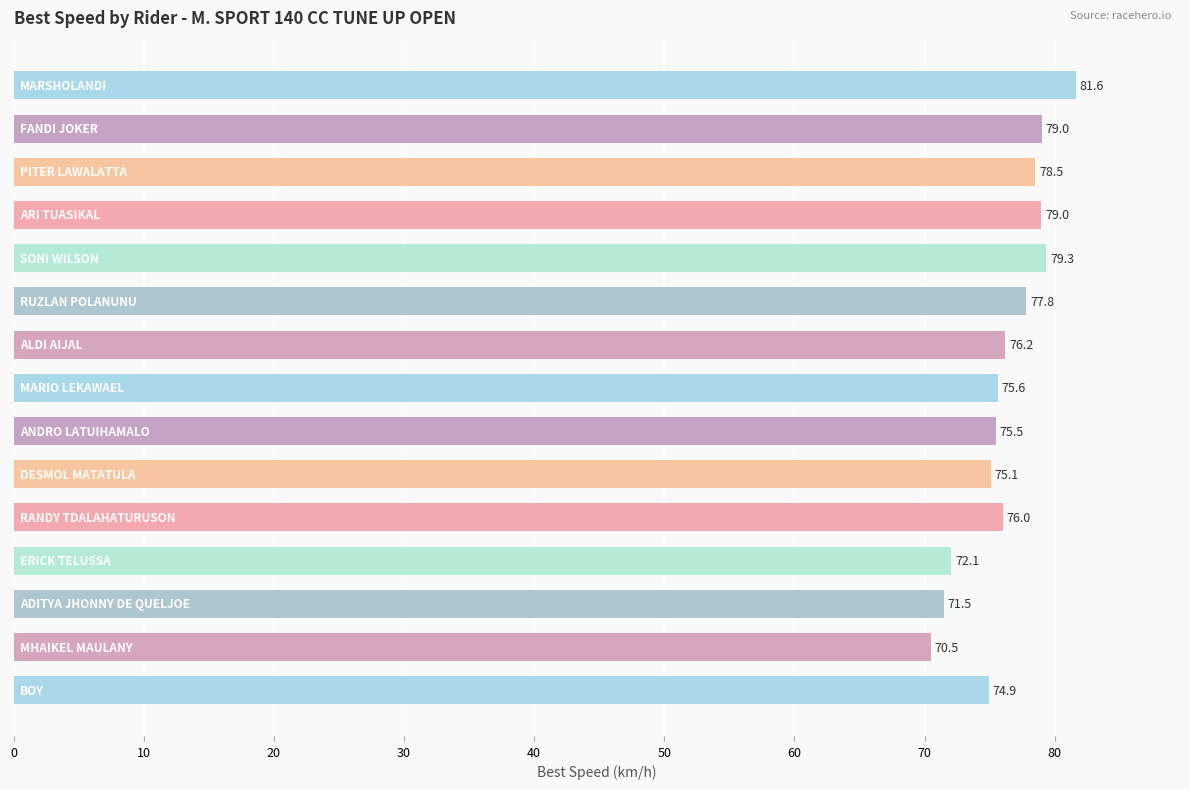

What is the smallest value displayed?

70.5